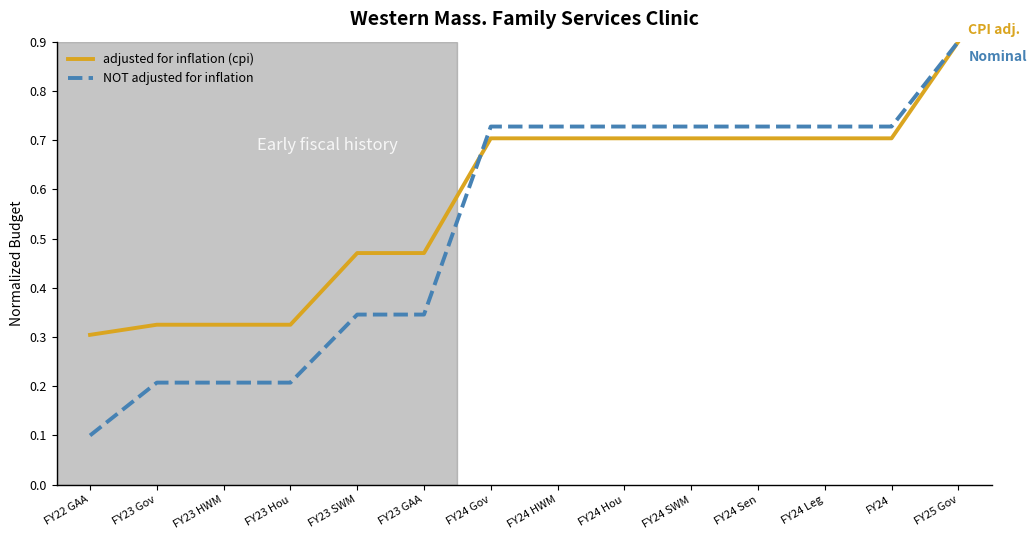

Is the value of NOT adjusted for inflation at FY24 Gov greater than the value of adjusted for inflation (cpi) at FY23 Gov?

Yes